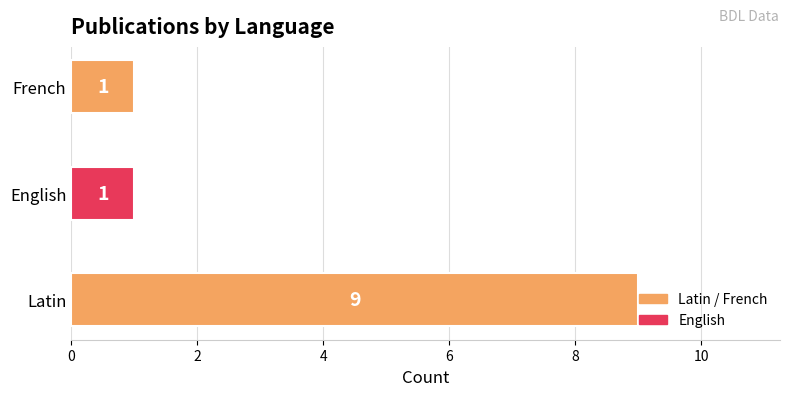

What is the greatest value displayed?

9